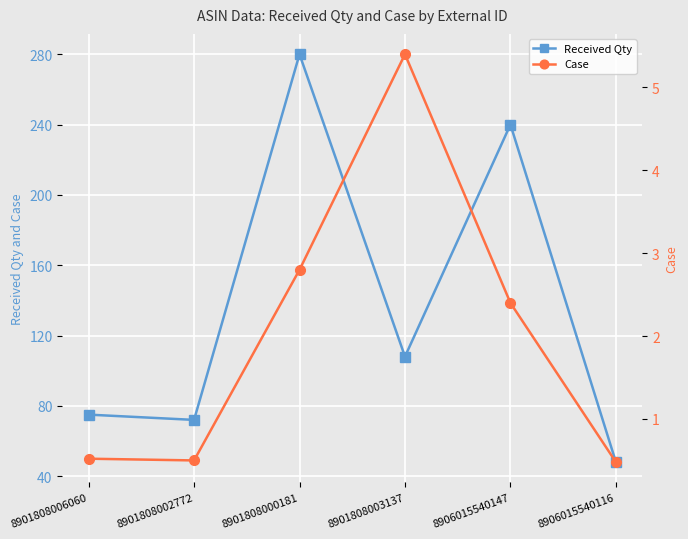

What is the average value of the Received Qty series?

137